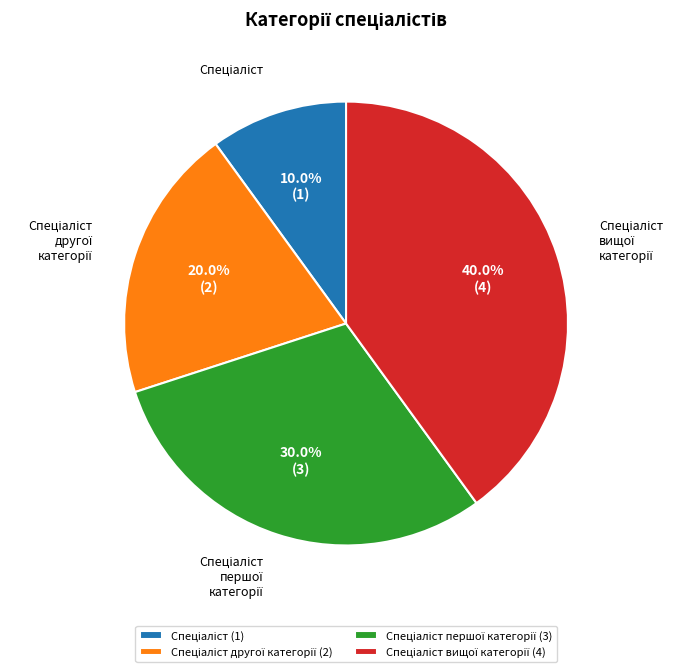

How many slices are in this pie chart?

4